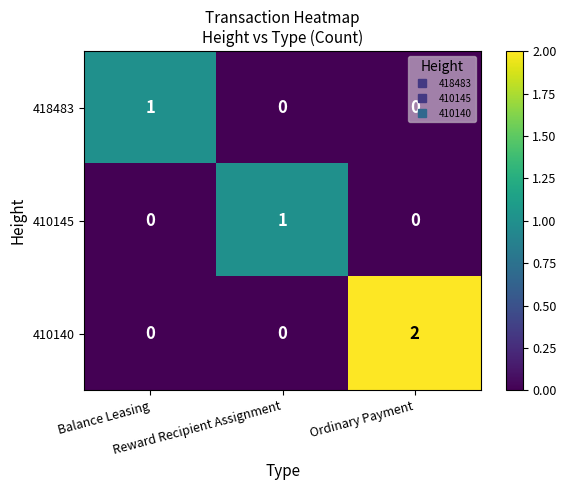

How many series are shown in this chart?

3